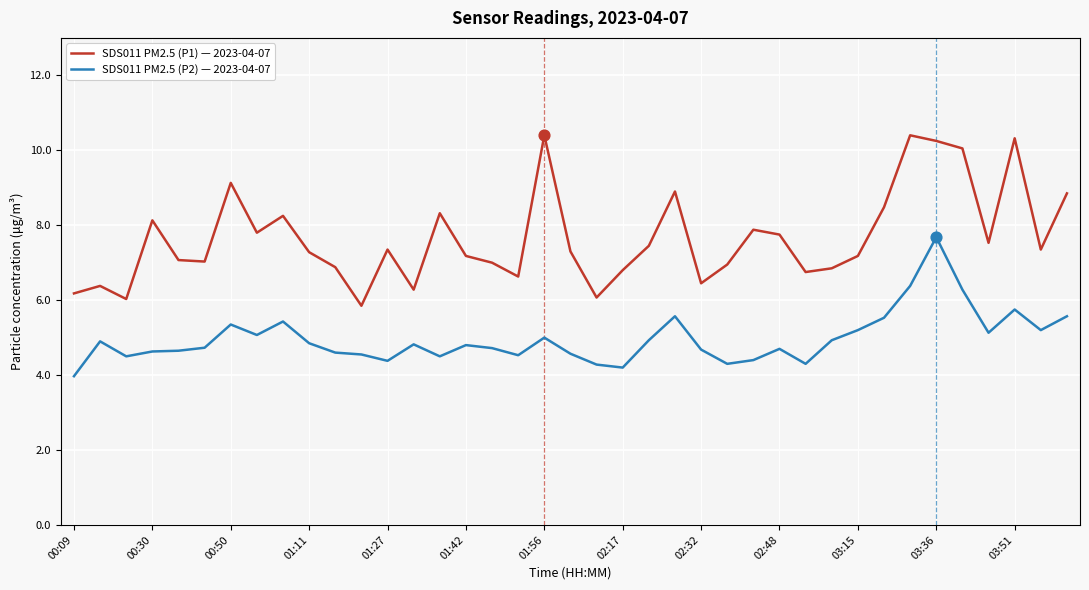

Which series has the largest total across all categories?

SDS011 PM2.5 (P1) — 2023-04-07